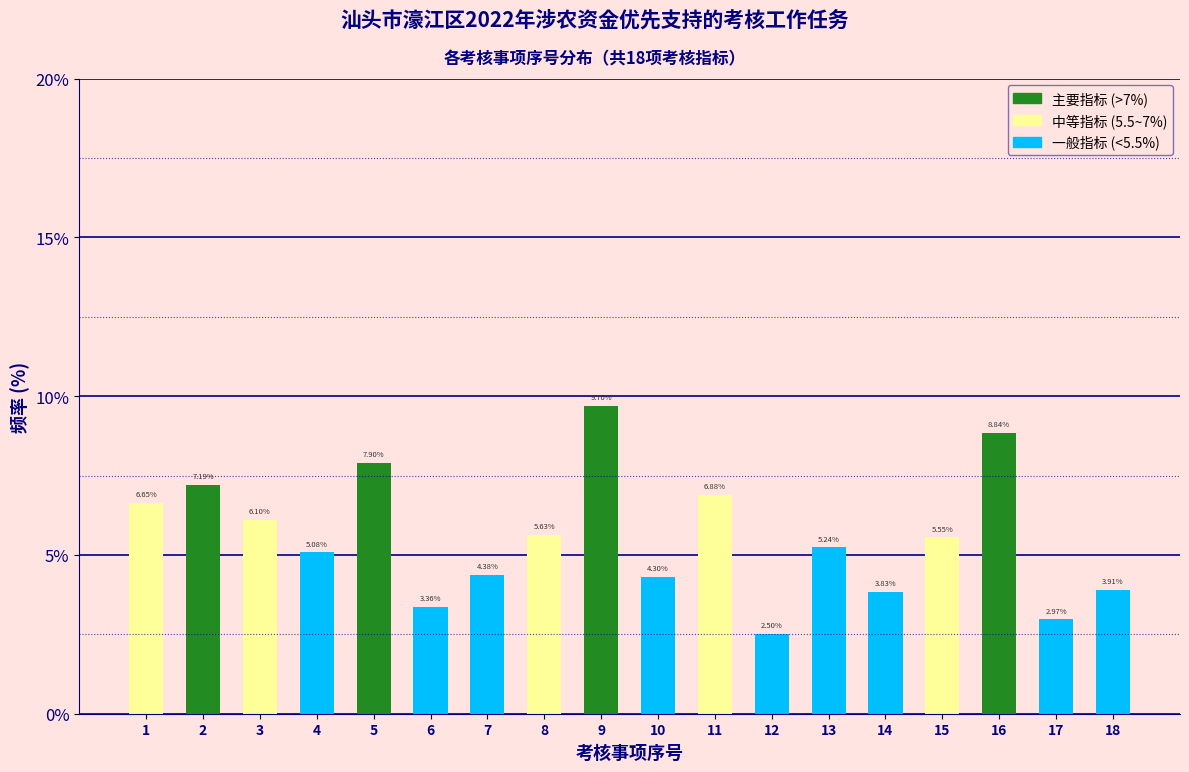

Rank the categories by value from lowest to highest.

12, 17, 6, 14, 18, 10, 7, 4, 13, 15, 8, 3, 1, 11, 2, 5, 16, 9